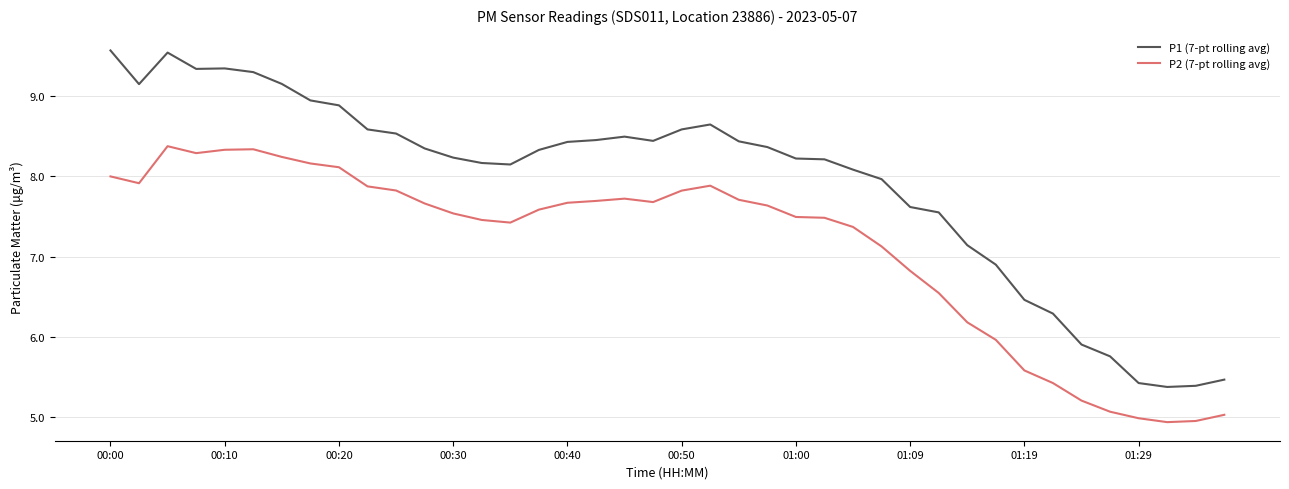

True or false: P1 (7-pt rolling avg) and P2 (7-pt rolling avg) intersect in this chart.

False